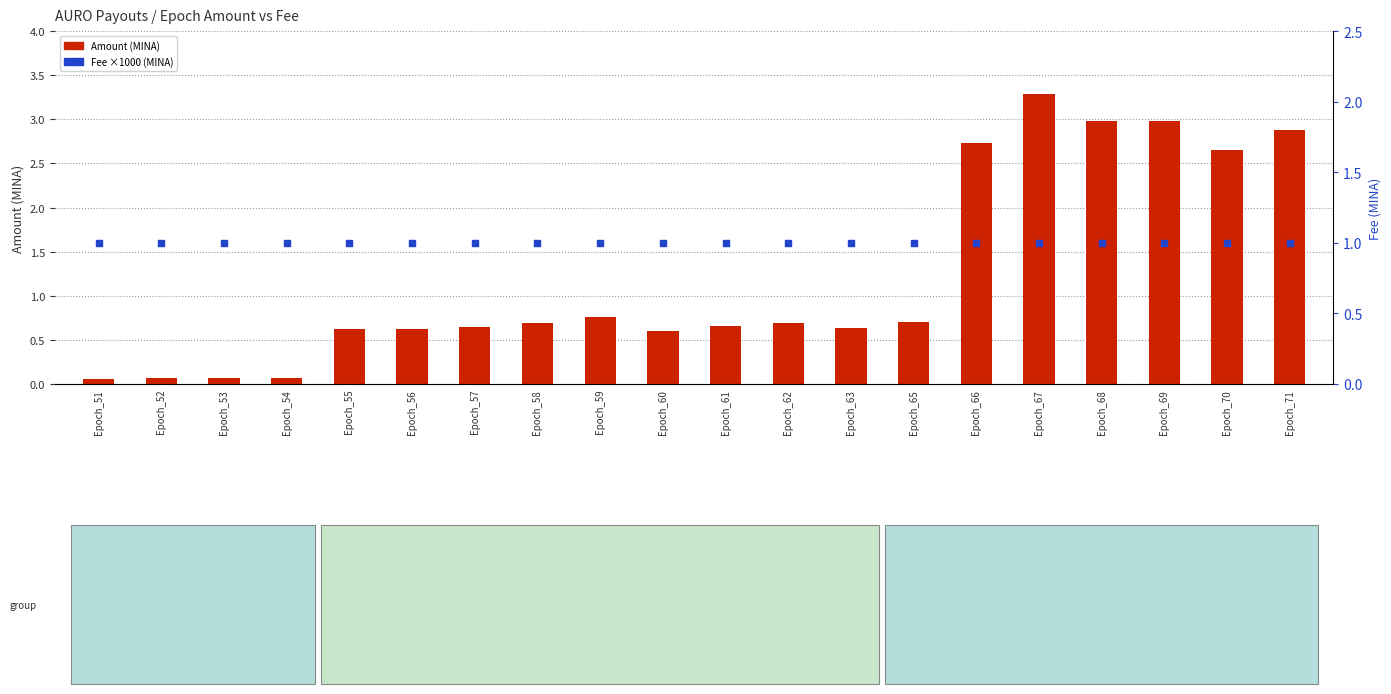

What is the total value across all series at Epoch_71?

3.9